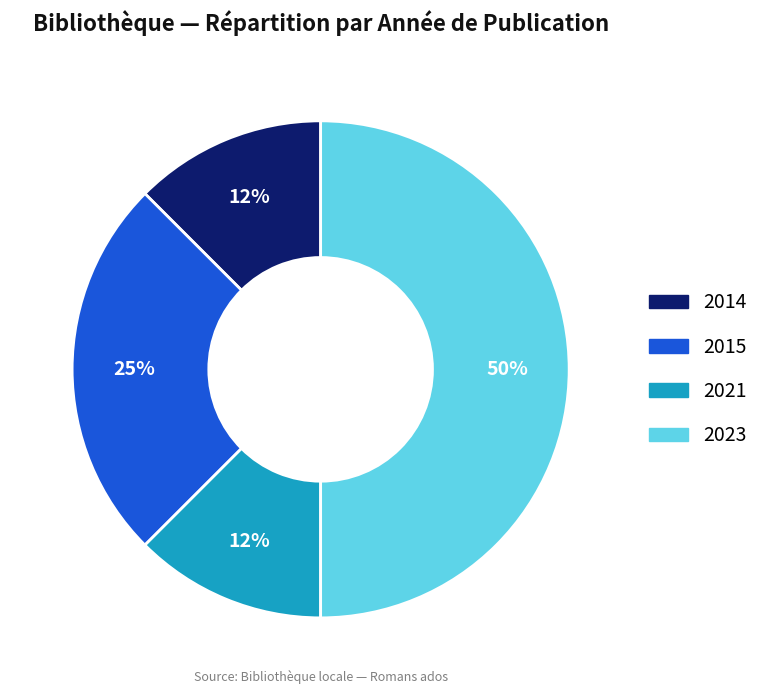

How many segments does this pie chart have?

4